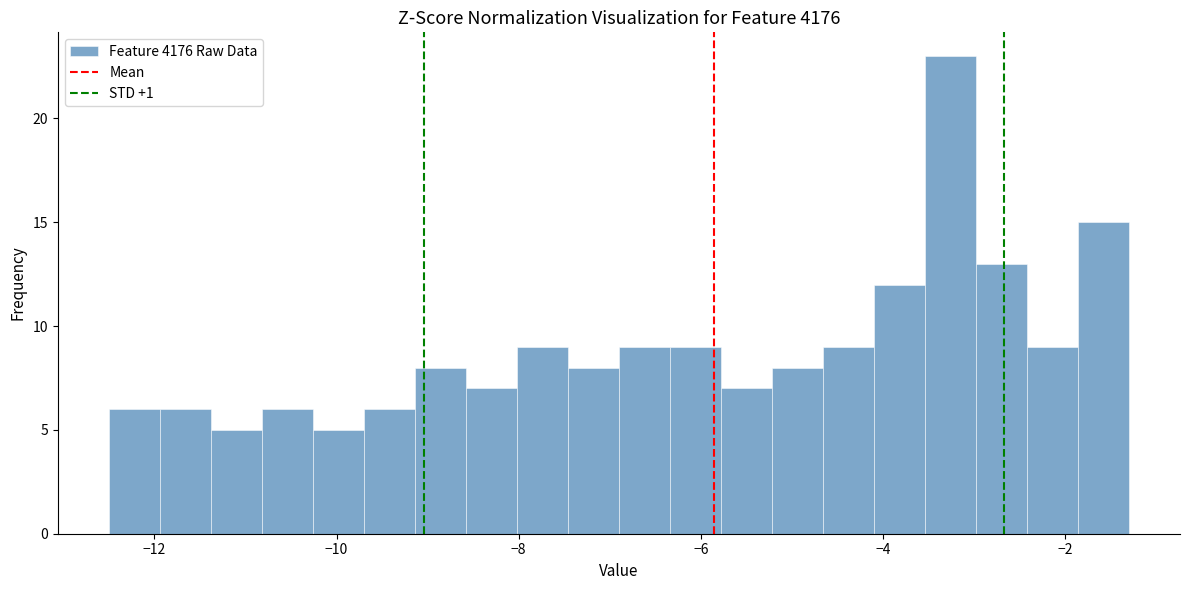

Around what value on the x-axis is the tallest bar? Give the approximate position of its centre, as read against the axis.

-3.2